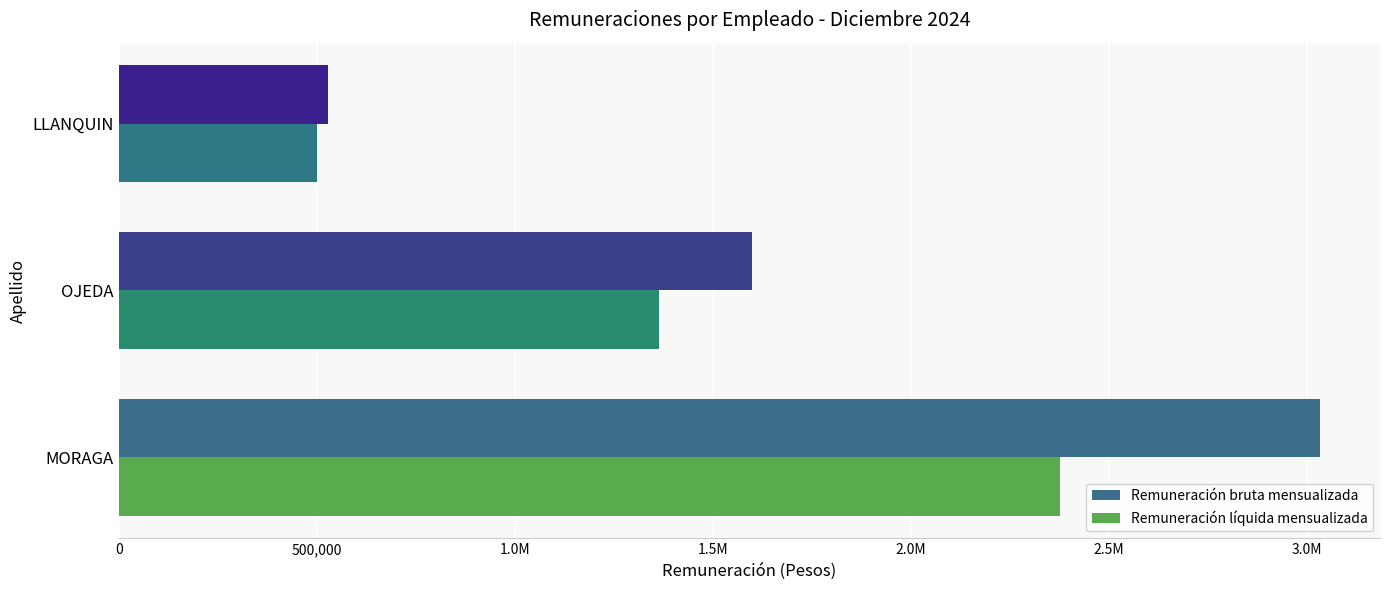

Rank the series by their maximum value, from lowest to highest.

Remuneración líquida mensualizada, Remuneración bruta mensualizada